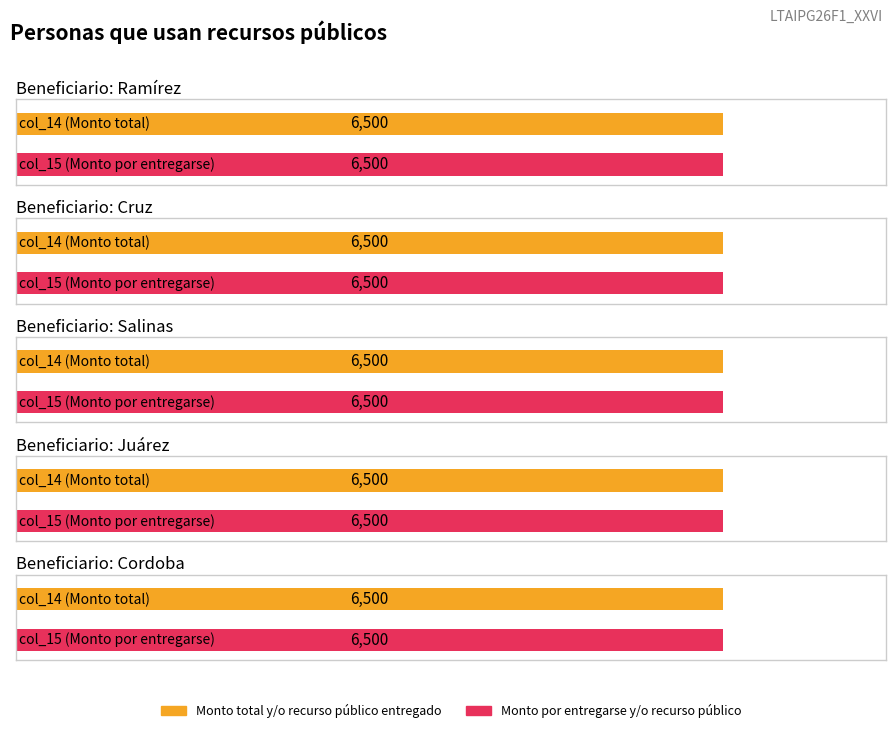

At which label is Monto total y/o recurso público entregado closest to 6750?

Ramírez